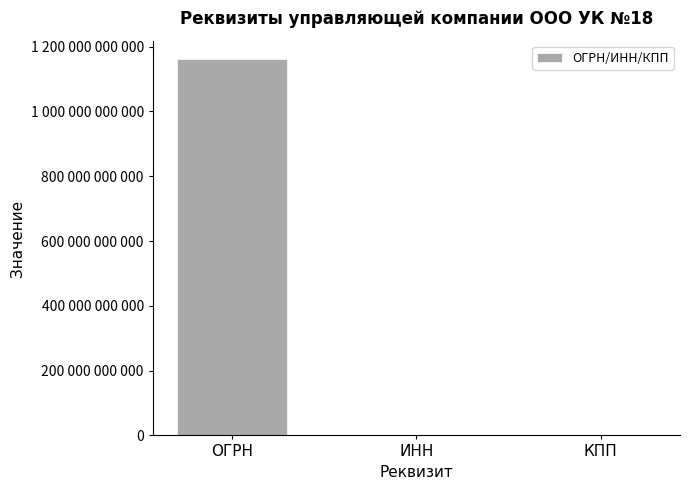

What is the sum of the values at ОГРН and ИНН?

1161078090962